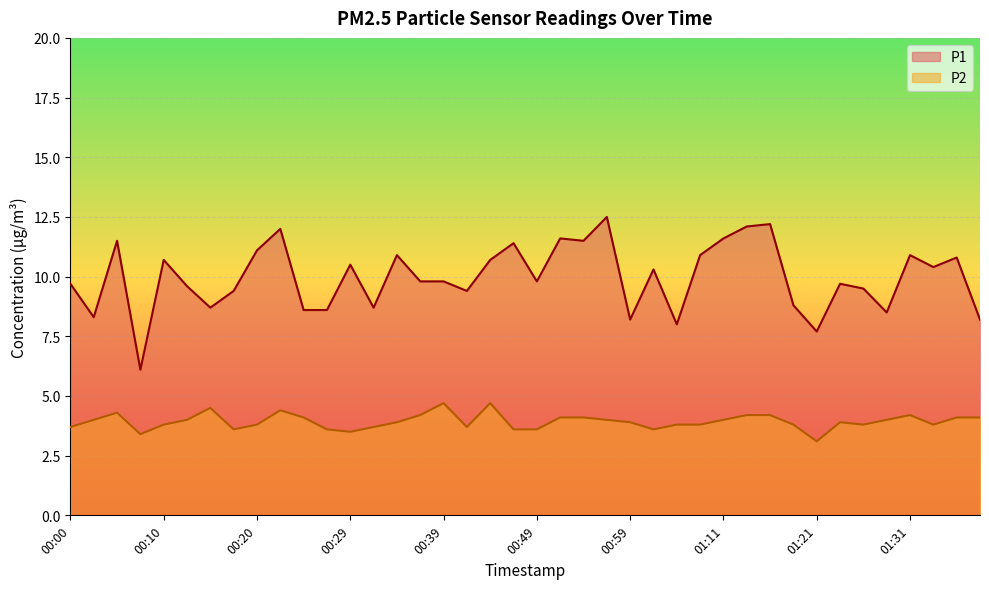

What is the difference between the maximum and minimum values in the P1 series?

6.4